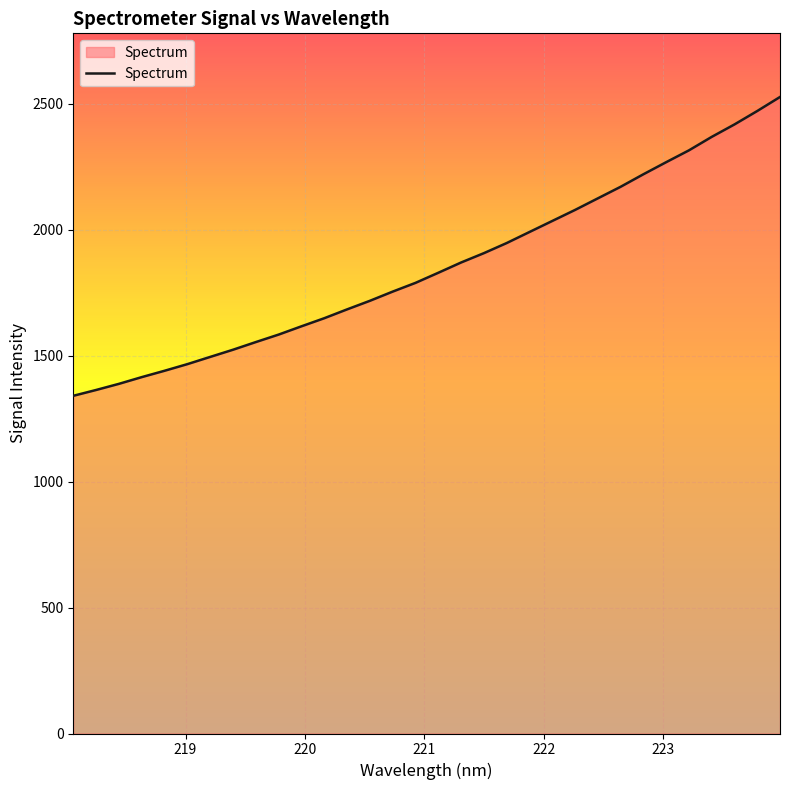

What is the maximum value shown in the chart?

2527.6